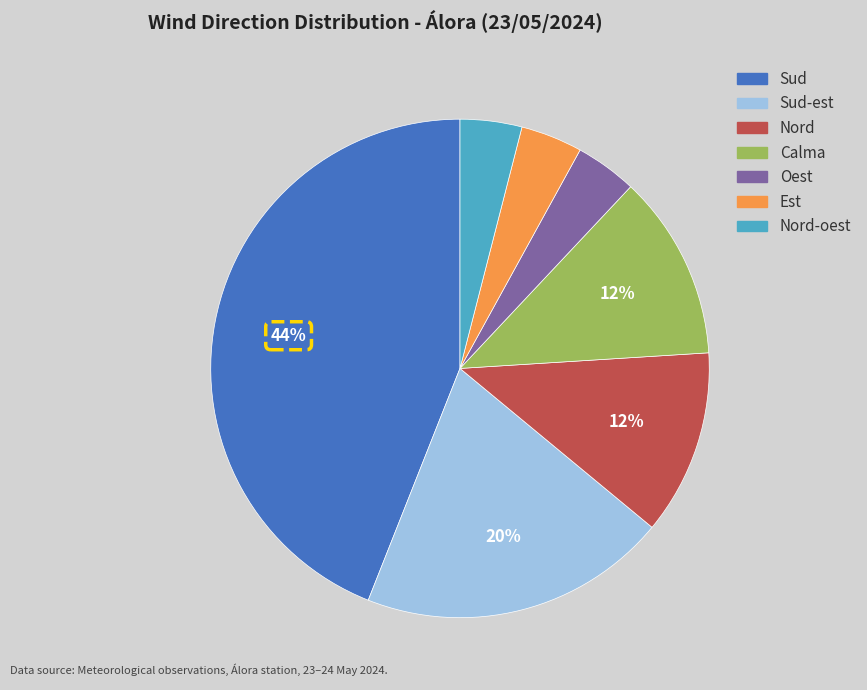

Is there any slice that represents more than half of the pie?

No